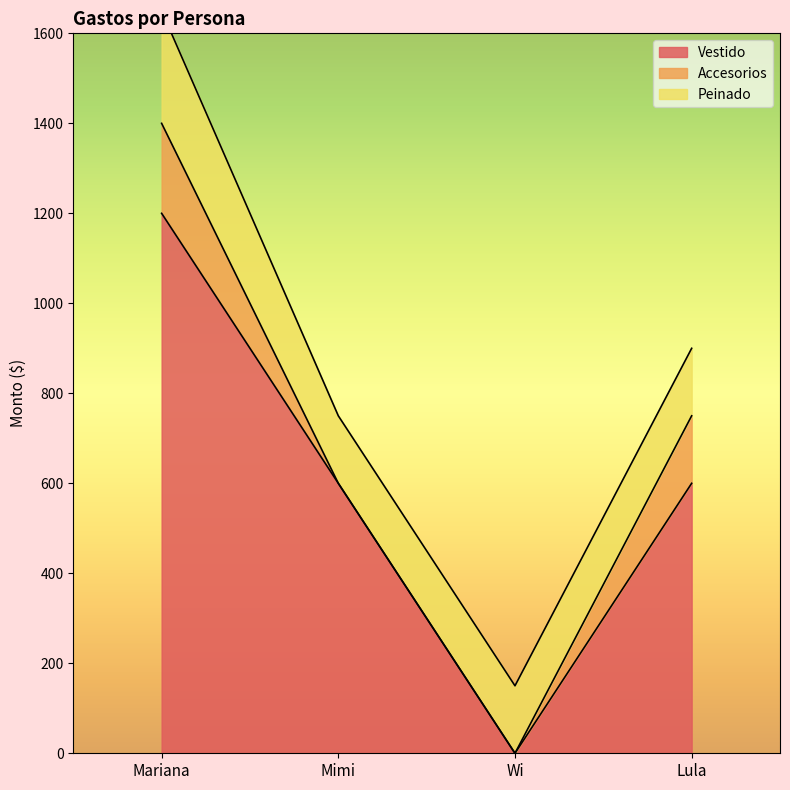

At which label is Vestido closest to 600?

Mimi